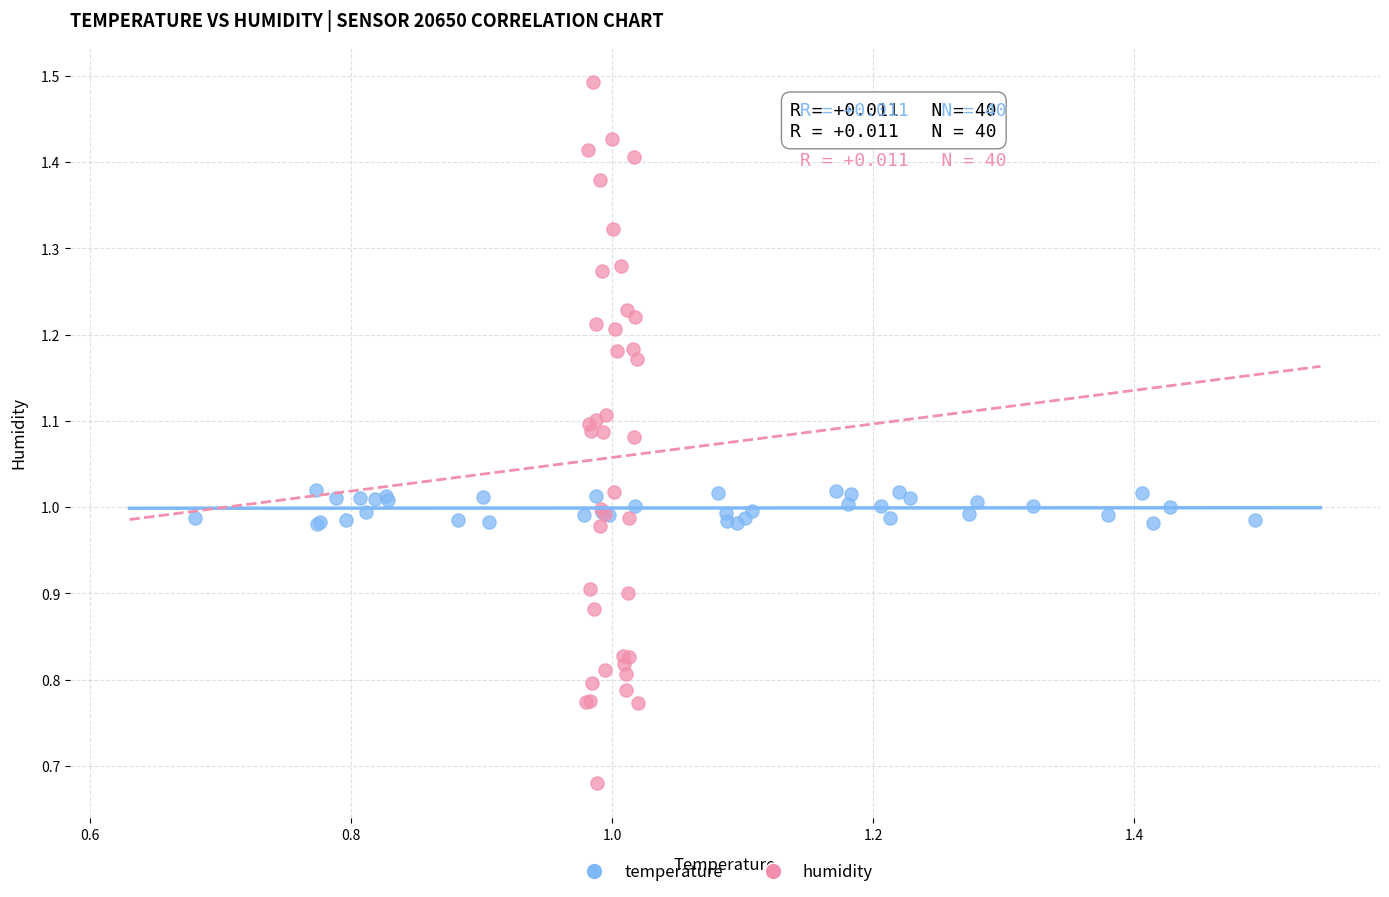

Which series reaches the minimum Y coordinate?

humidity